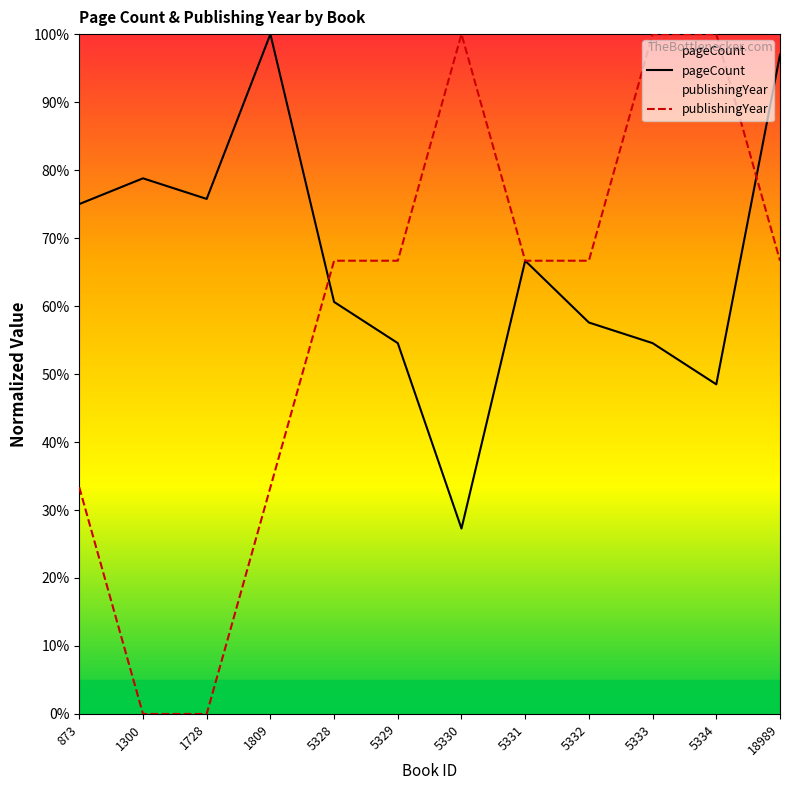

List the series in order of their peak value, highest first.

pageCount, publishingYear